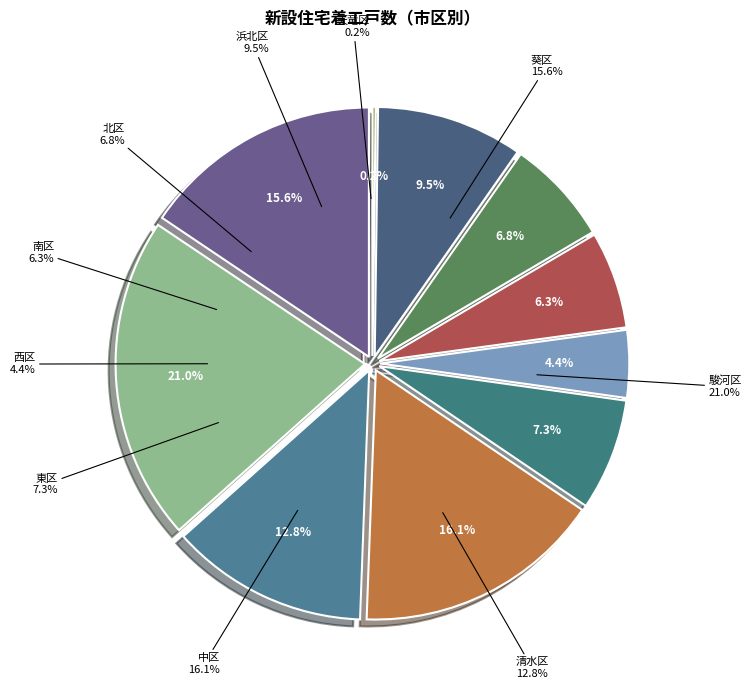

What is the smallest slice in the pie chart?

天竜区